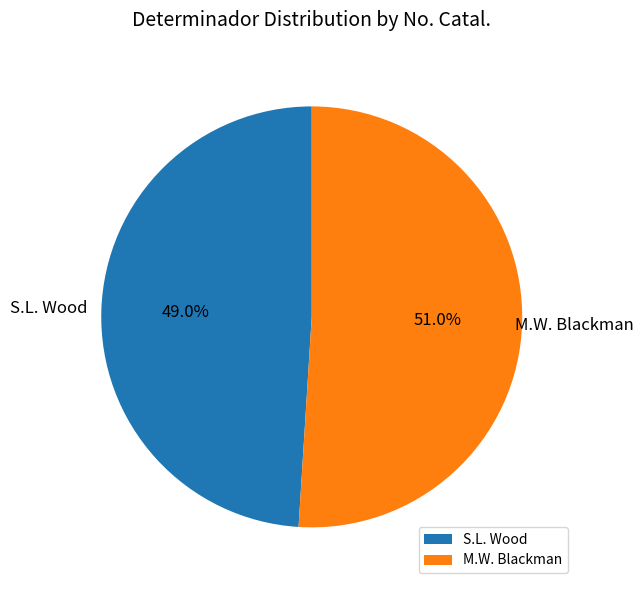

To the nearest percent, what portion does M.W. Blackman represent?

51%